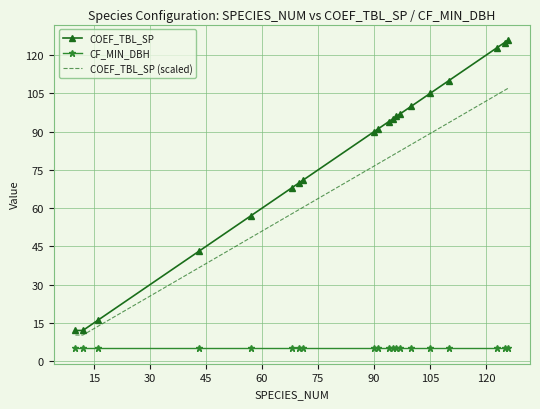

Which series has the largest range (max minus min)?

COEF_TBL_SP